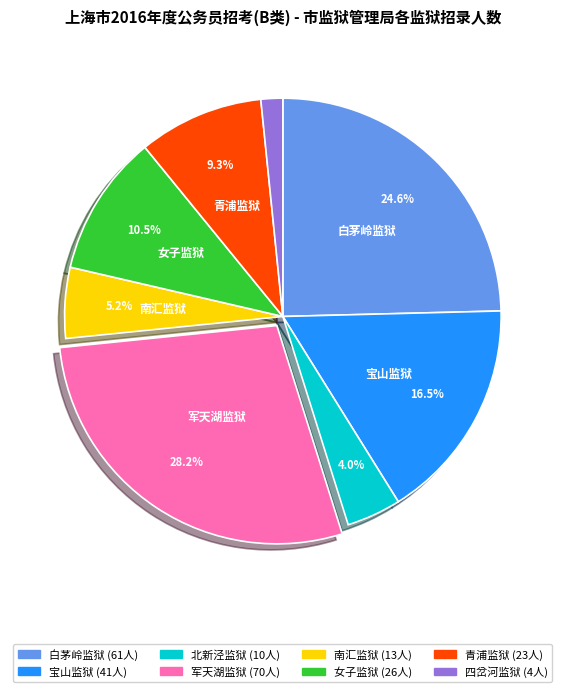

Does any single category account for the majority?

No